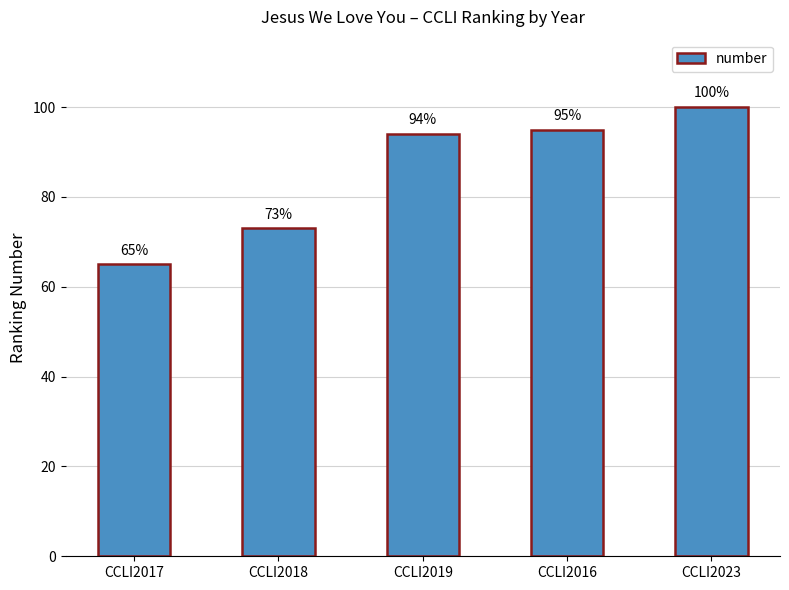

How many categories are shown in the chart?

5